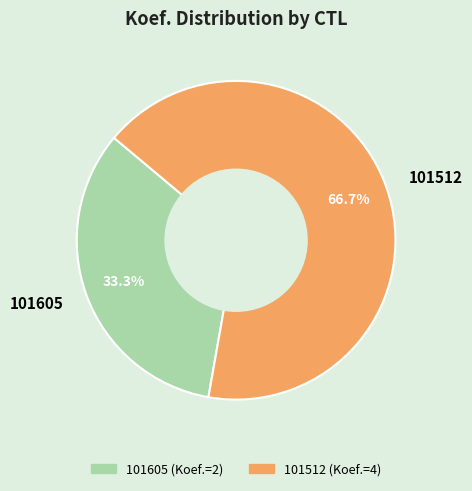

Which slice is the smallest?

101605